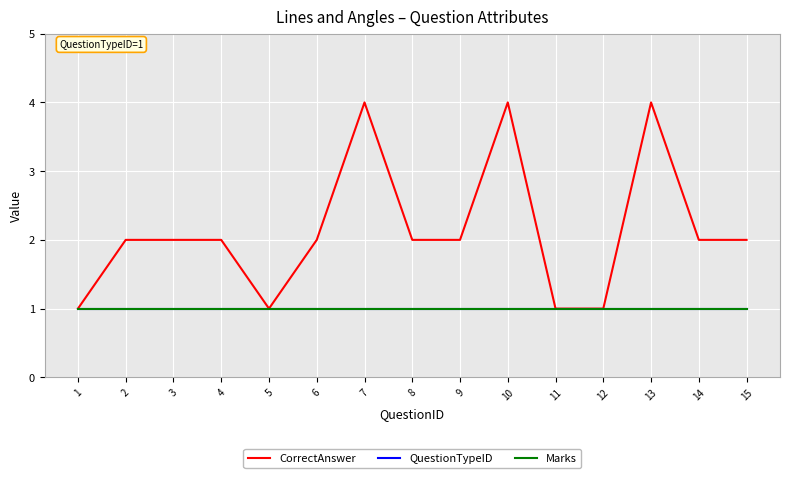

Does the chart display data point markers on the line(s)?

No